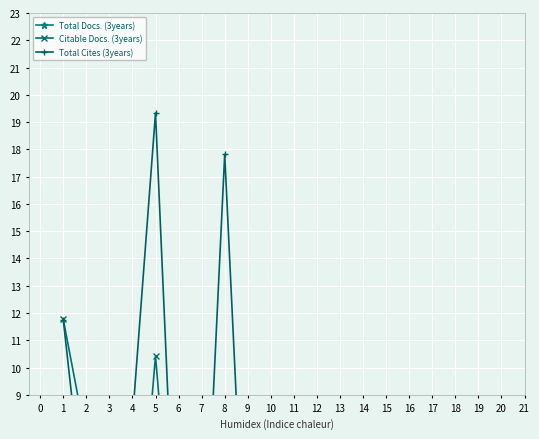

Reading left to right, transcribe all the data shown in this chart.

Total Docs. (3years): 1.5	1.0	0.6	0.3	2.6	0.0	0.0	1.6	0.0	0.0	0.4	0.4	0.3	0.0	0.9	1.0	0.0	0.0	0.0	0.0
Citable Docs. (3years): 11.8	7.3	4.2	0.3	10.4	0.2	3.0	4.7	0.5	0.8	0.8	0.8	1.0	0.8	1.3	1.3	0.2	0.1	0.5	0.3
Total Cites (3years): 11.8	4.1	3.5	8.1	19.3	0.0	0.0	17.8	0.0	0.0	2.3	2.5	4.0	0.0	7.1	8.9	0.0	0.0	0.0	0.0